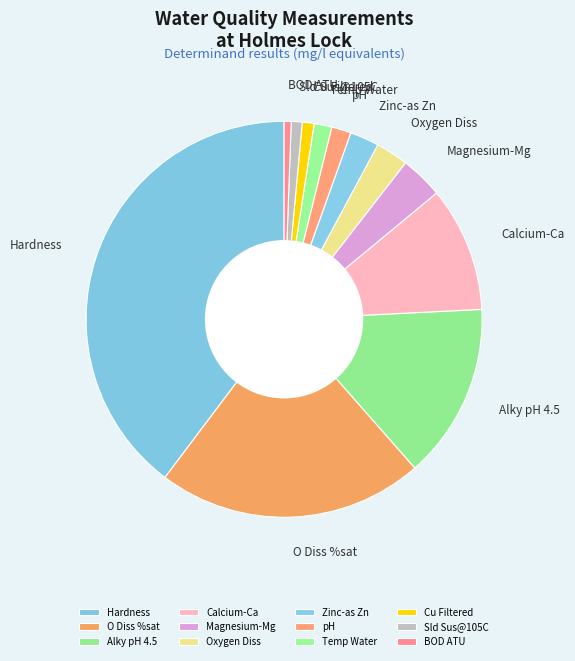

Combined, do Cu Filtered and Sld Sus@105C account for over 50%?

No